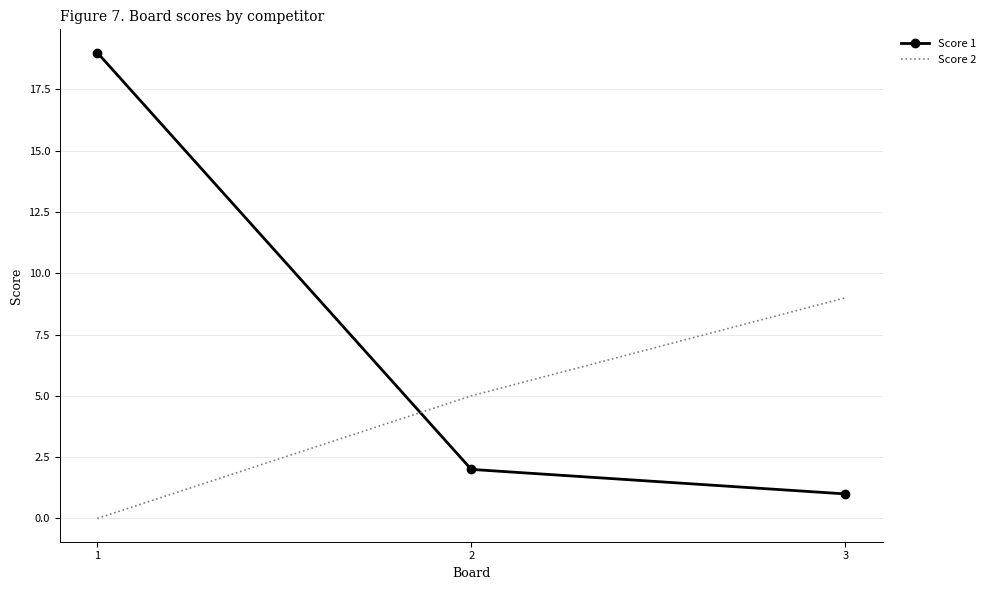

At which label does Score 2 reach its peak?

3